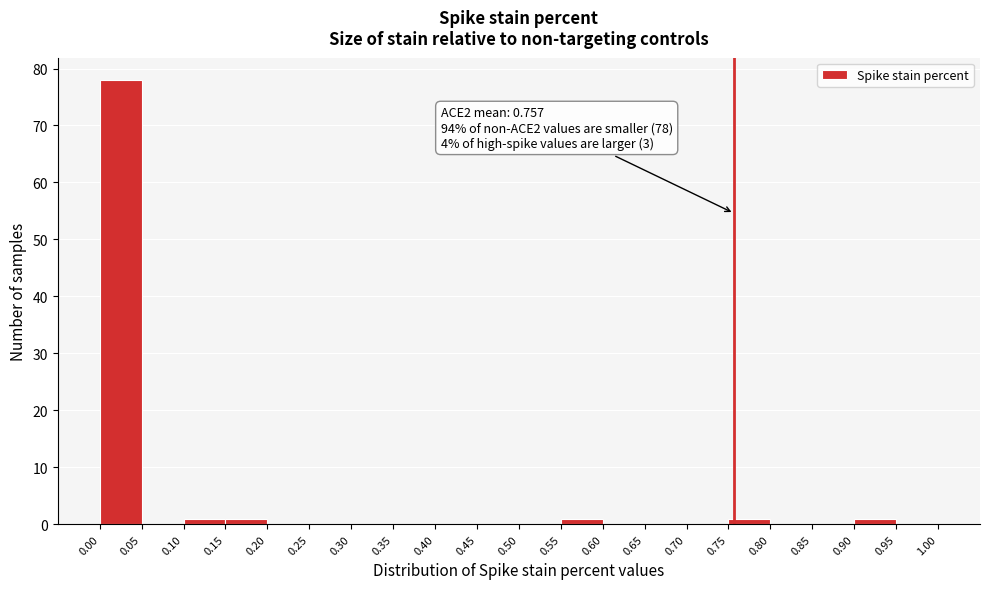

Which range on the x-axis has the tallest bar?

0.00 to 0.05